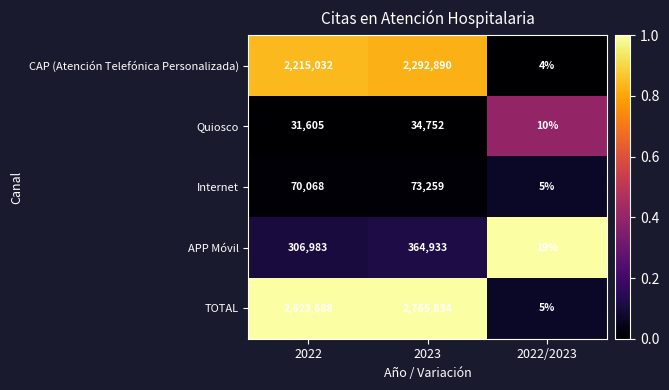

At which label is TOTAL closest to 1382919?

2022